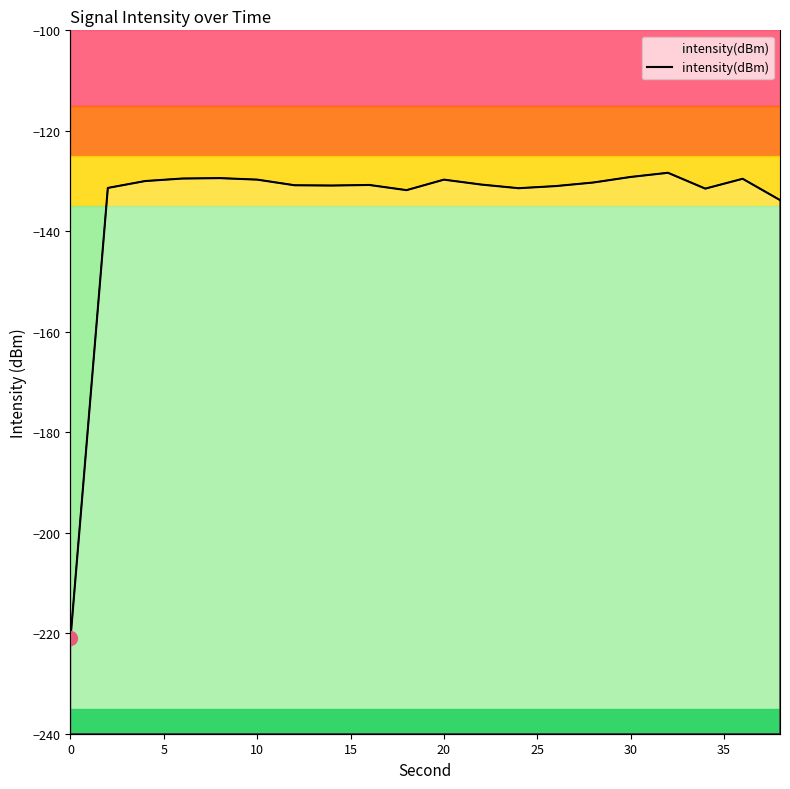

The chart shows a value of -80.4 at 12. True or false?

False